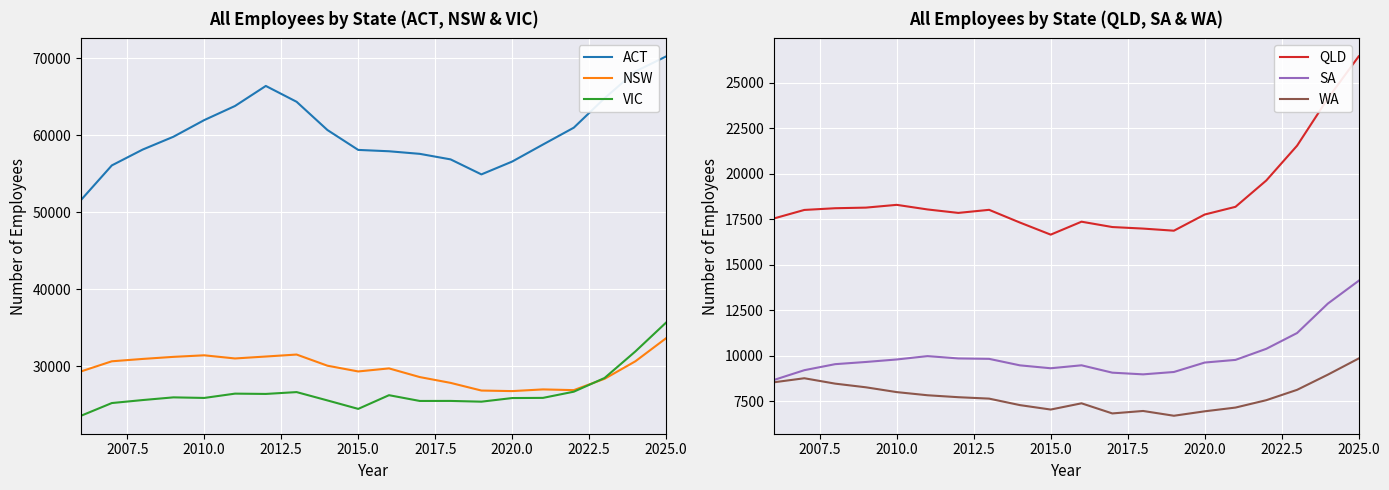

True or false: WA has a value of 6934 at 2020.0.

True